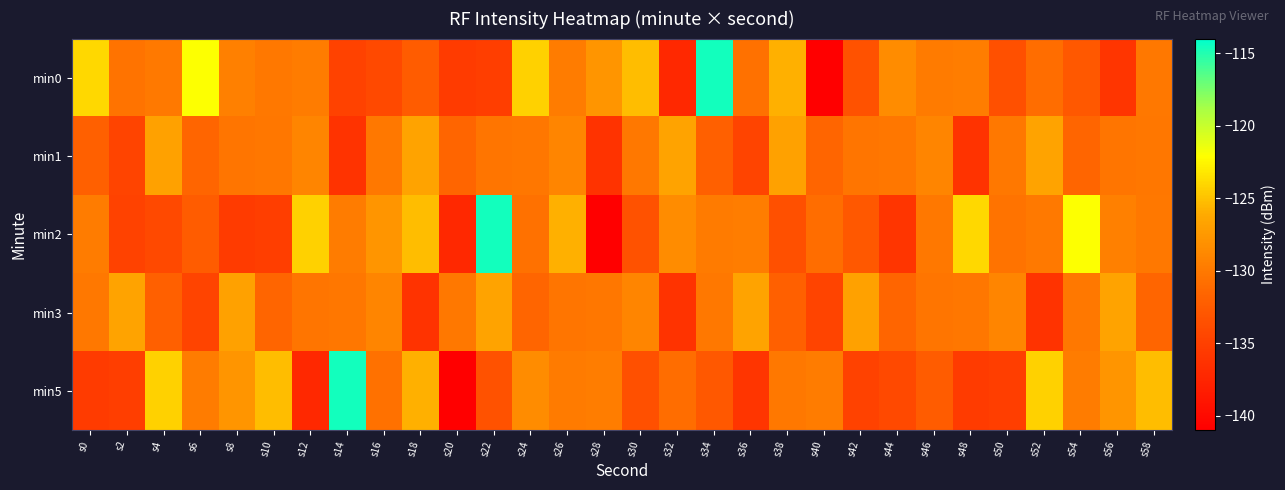

How many data points does each series have?

30